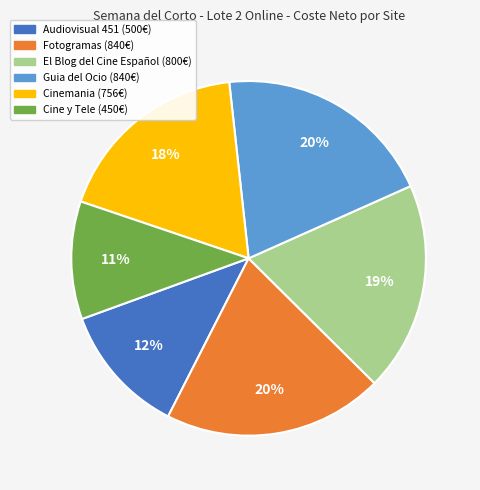

How many slices are in this pie chart?

6